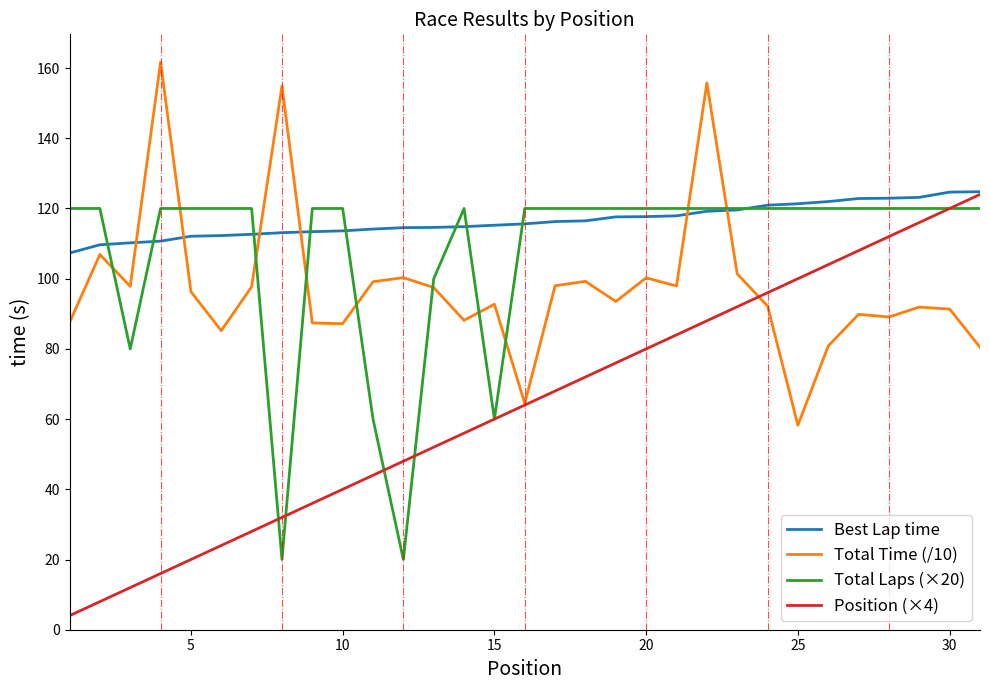

What are all the series names shown in the legend?

Best Lap time, Total Time (/10), Total Laps (×20), Position (×4)